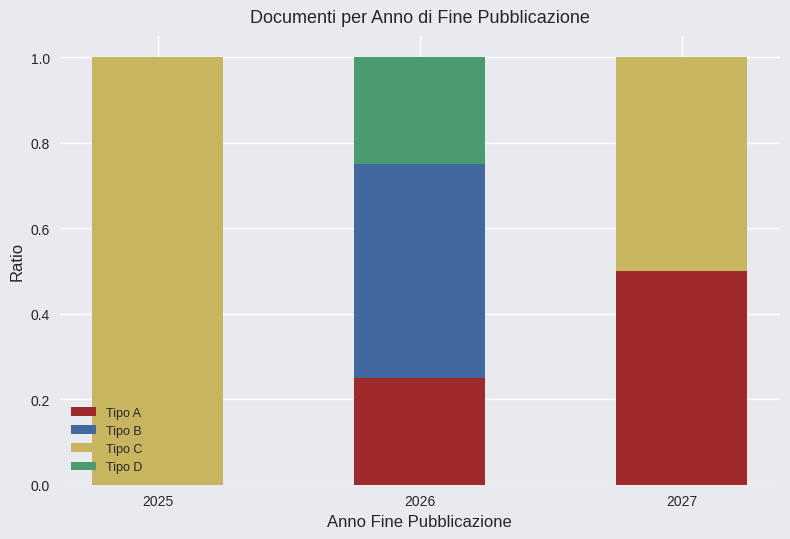

What is the highest value of the Tipo A series?

0.5